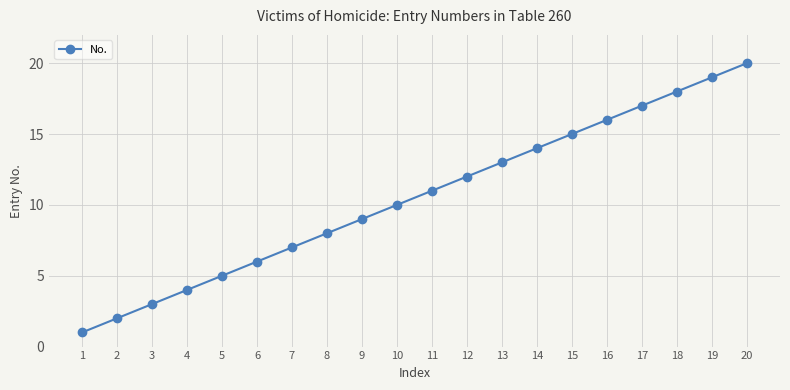

What is the value of the 17th point from the left?

17